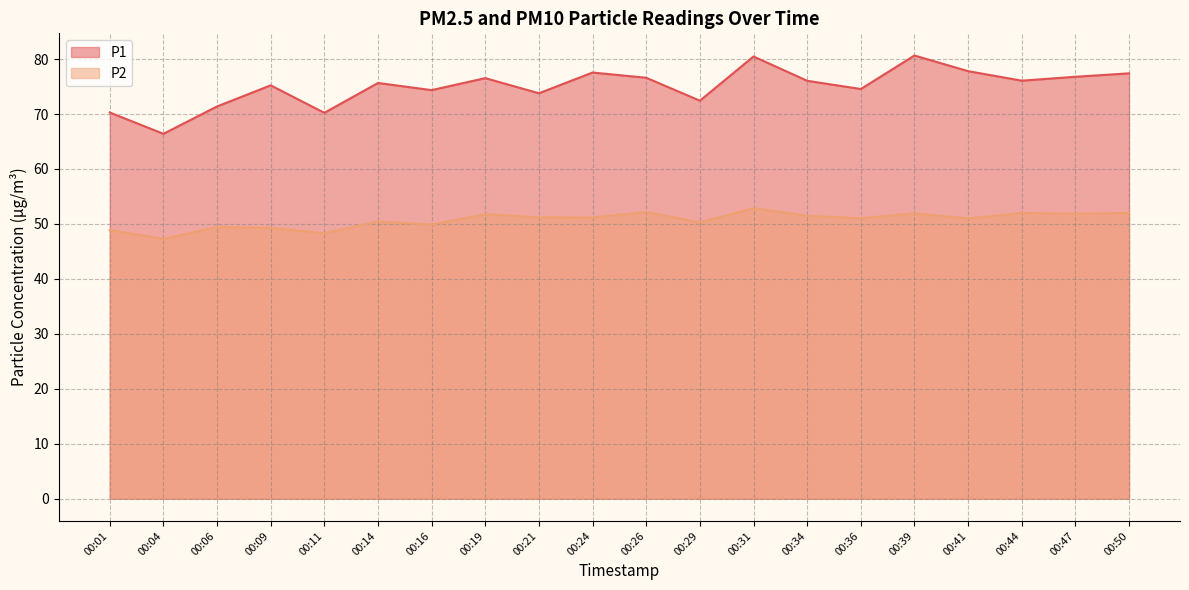

What is the difference between the second highest and second lowest values in the P1 series?

10.2